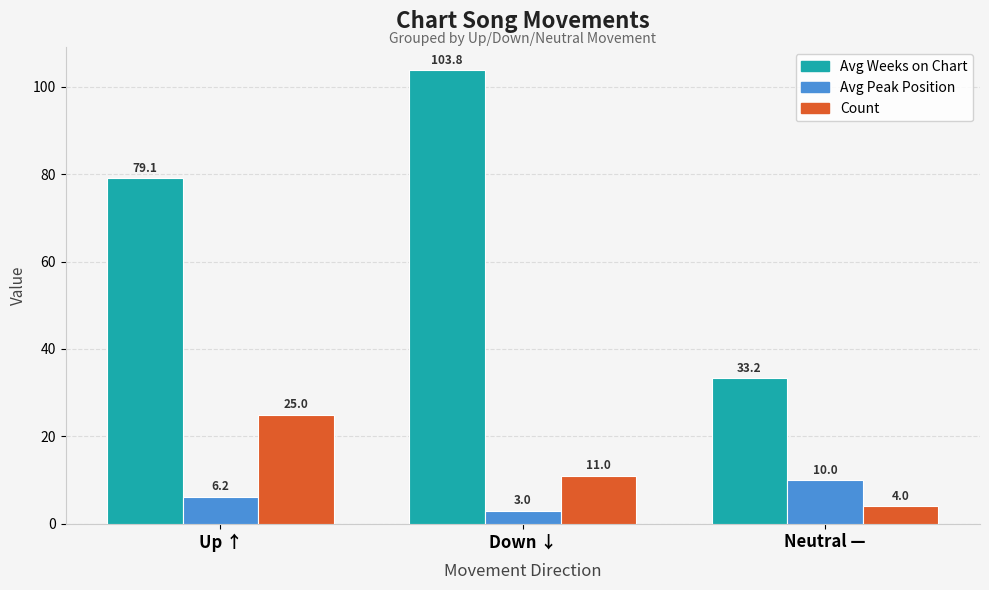

Where does the Avg Weeks on Chart series first go above 79?

Up ↑